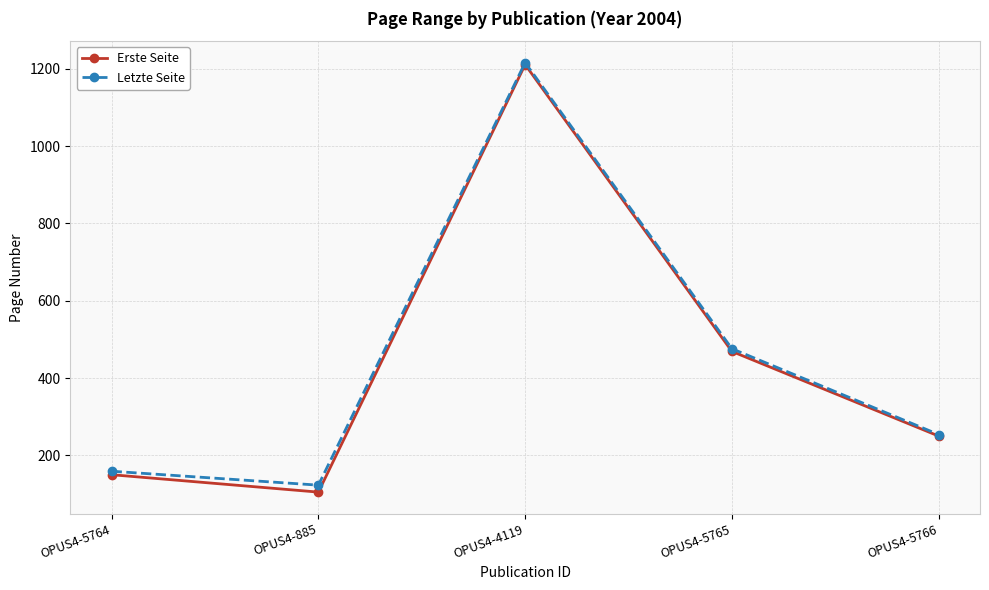

Read the Erste Seite value at OPUS4-5766, to the nearest 10.

250